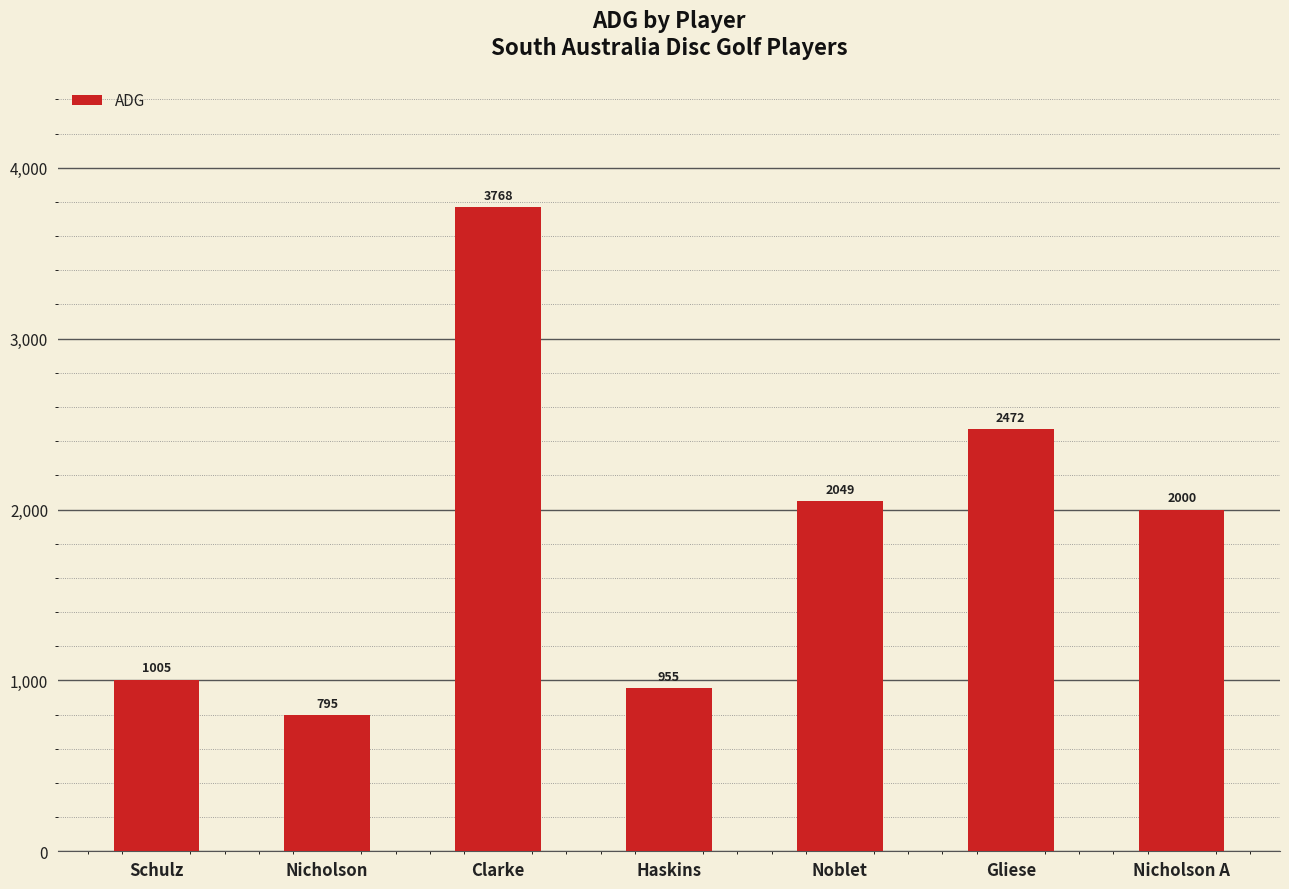

Reading right to left, extract all data points from this chart.

2000	2472	2049	955	3768	795	1005